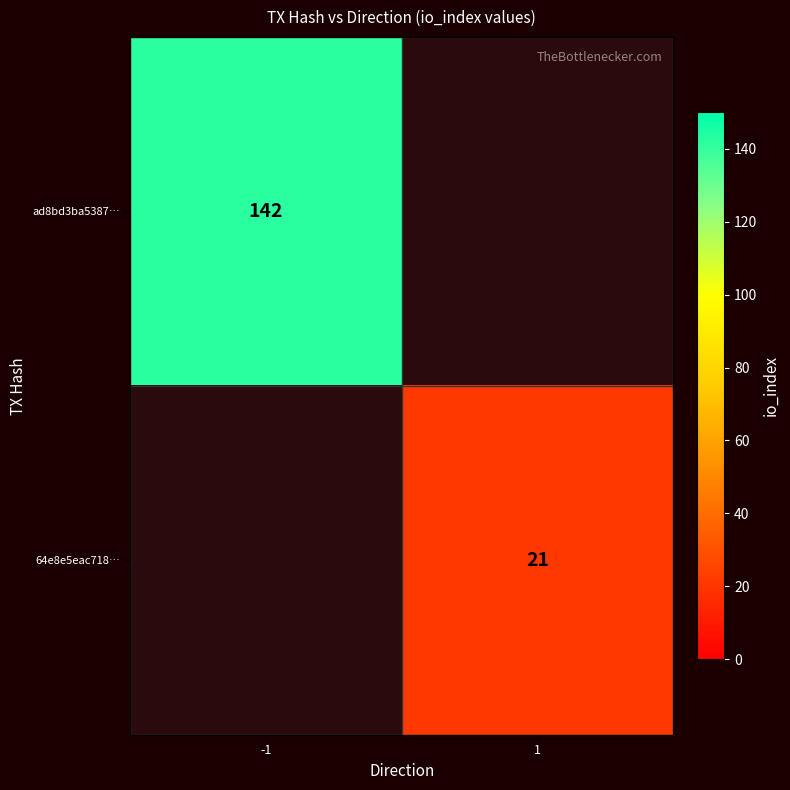

Which category has the lowest value across all series?

1